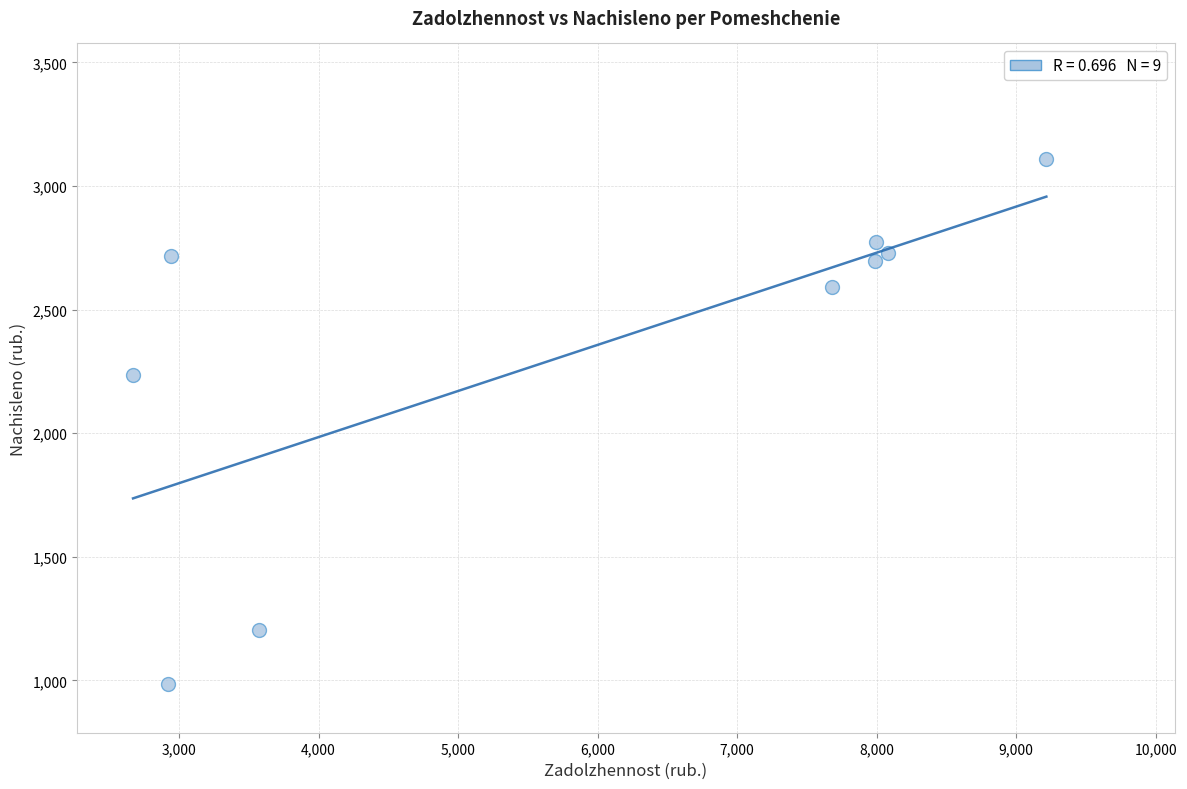

What is the average X value?

5895.9